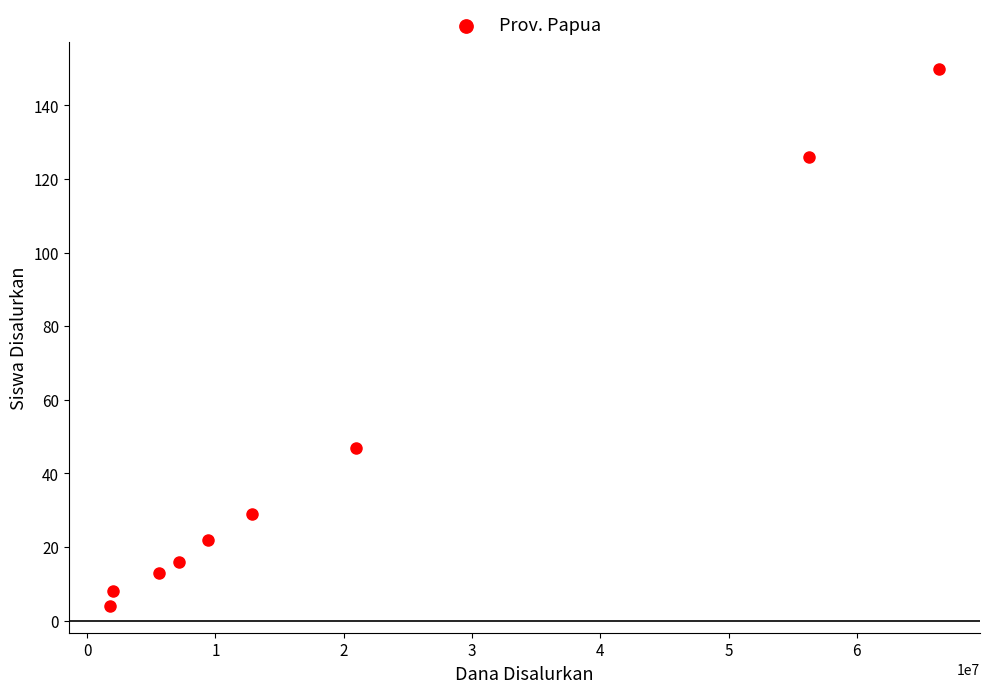

What Y value in the scatter plot is closest to 77?

47